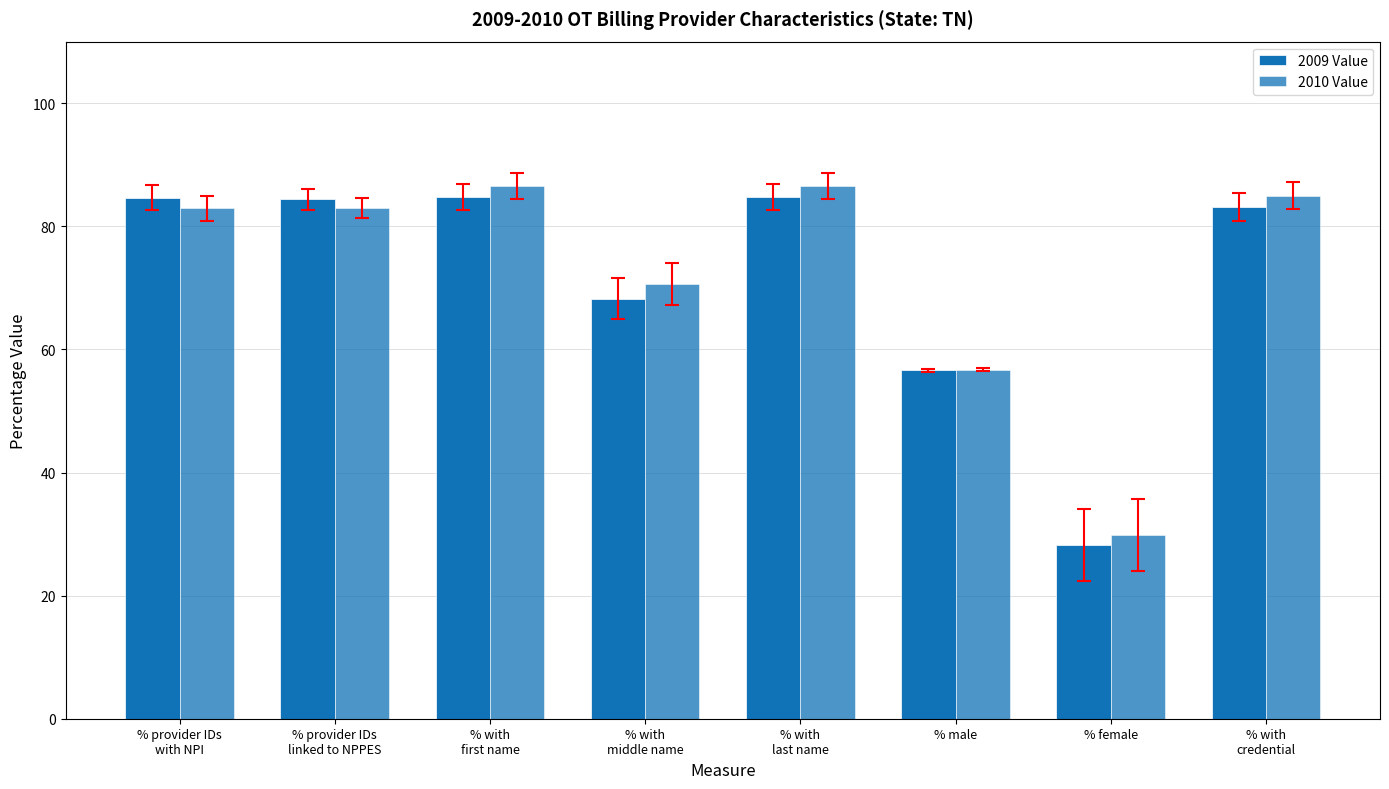

Count the number of data series in this chart.

2